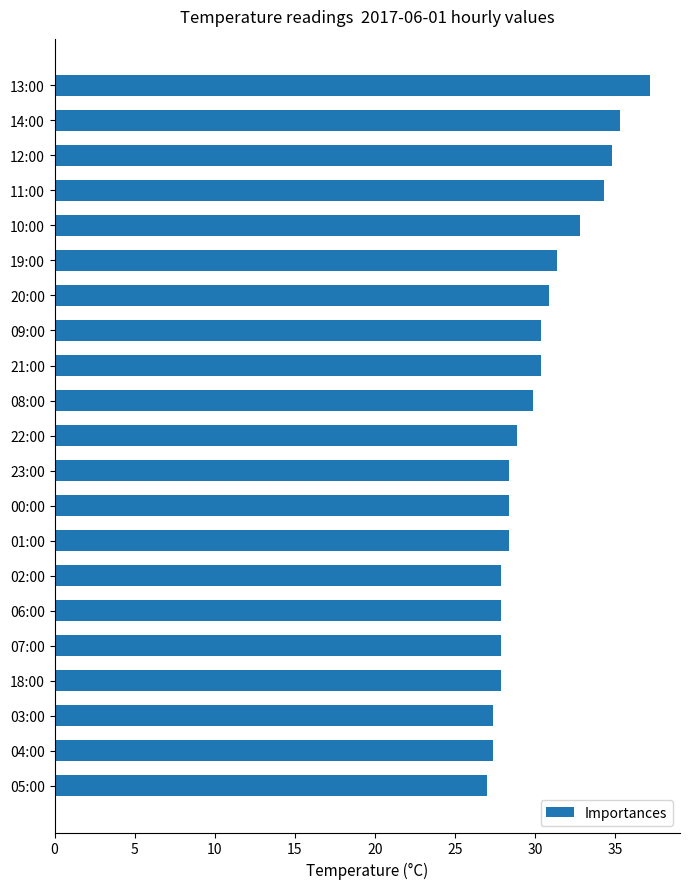

What is the sum of all values?

634.9